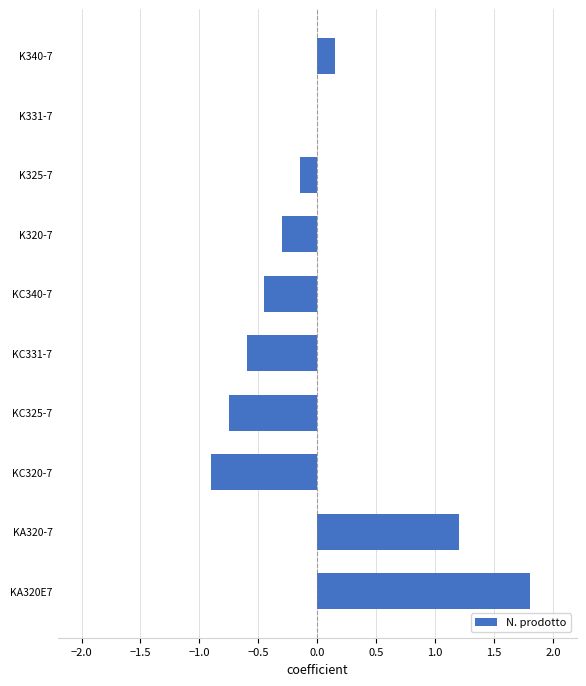

The value at K331-7 is 0.0. True or false?

True